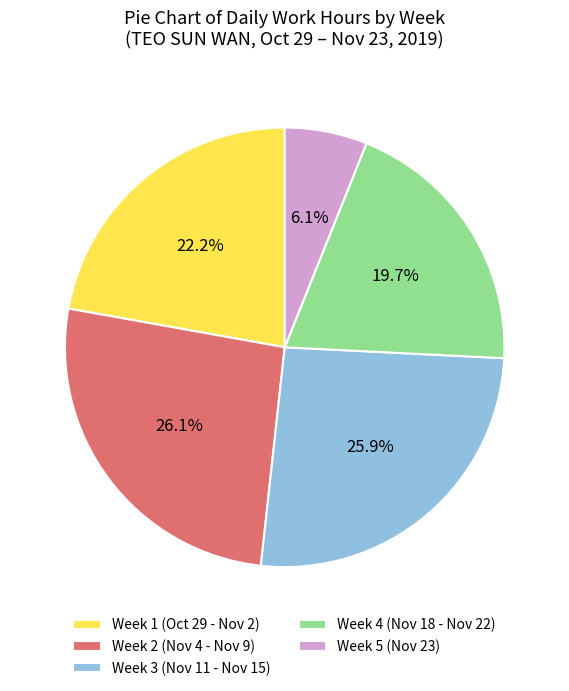

Is Week 1 (Oct 29 - Nov 2) the majority of the pie?

No